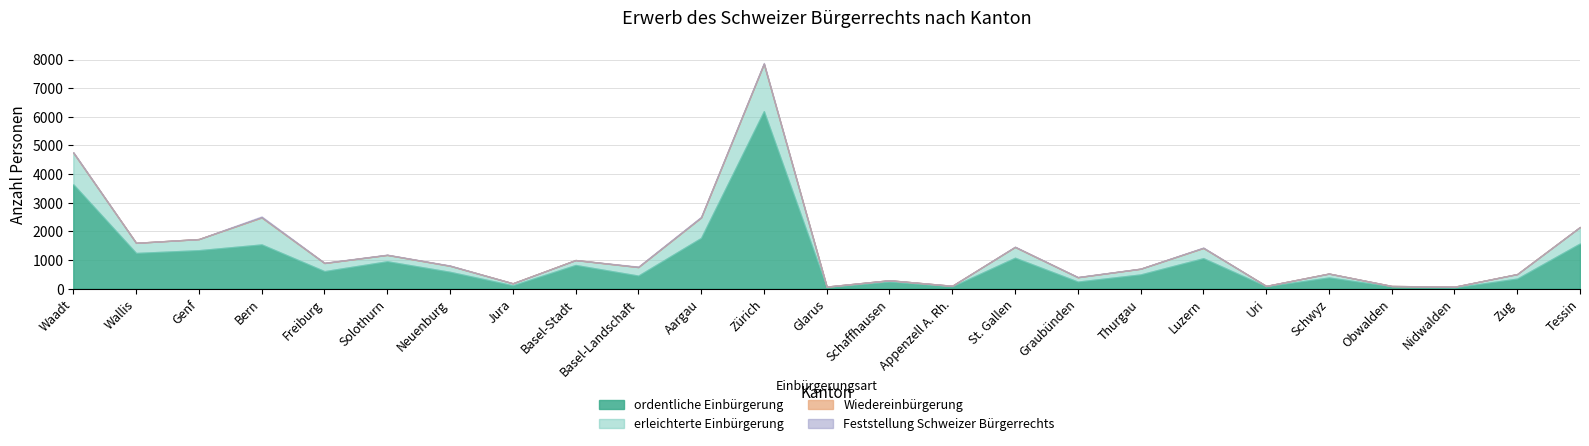

At which label does erleichterte Einbürgerung reach its peak?

Zürich